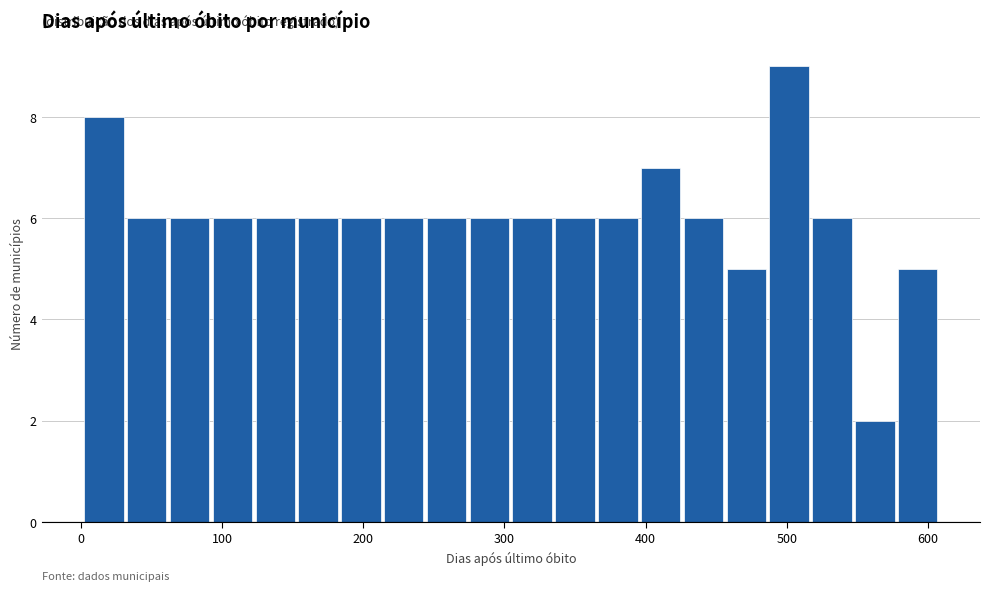

Around what value on the x-axis is the tallest bar? Give the approximate position of its centre, as read against the axis.

500